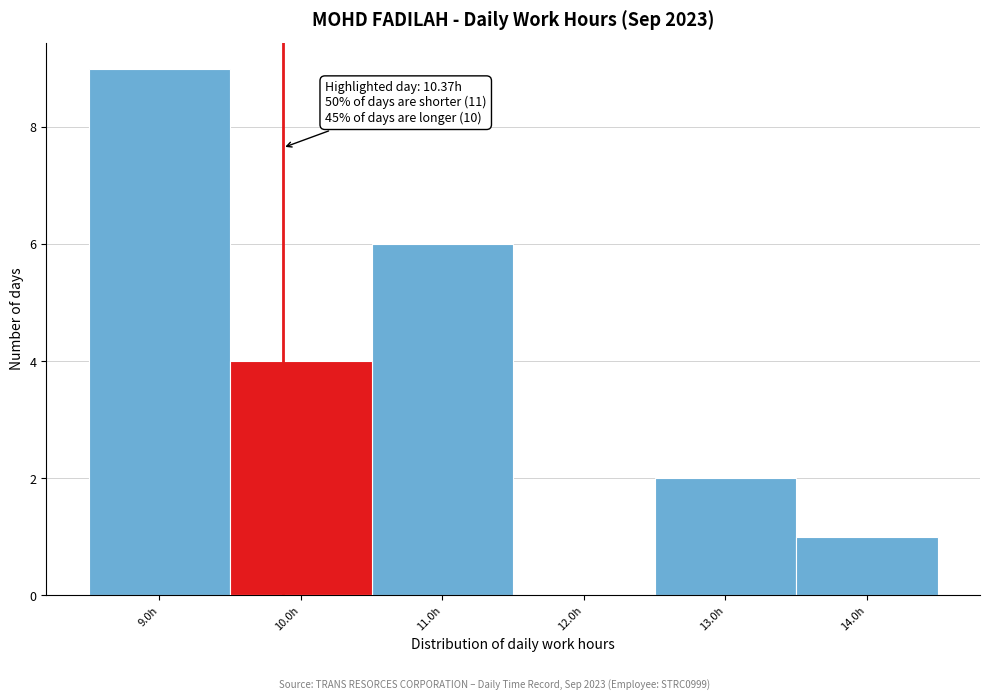

Reading right to left, list all the values displayed in this chart.

14.0h=1	13.0h=2	12.0h=0	11.0h=6	10.0h=4	9.0h=9